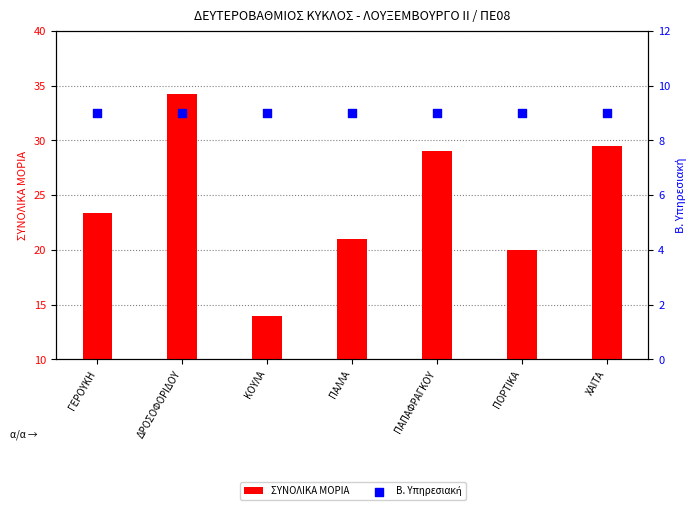

Which series has the widest spread of Y values?

ΣΥΝΟΛΙΚΑ ΜΟΡΙΑ